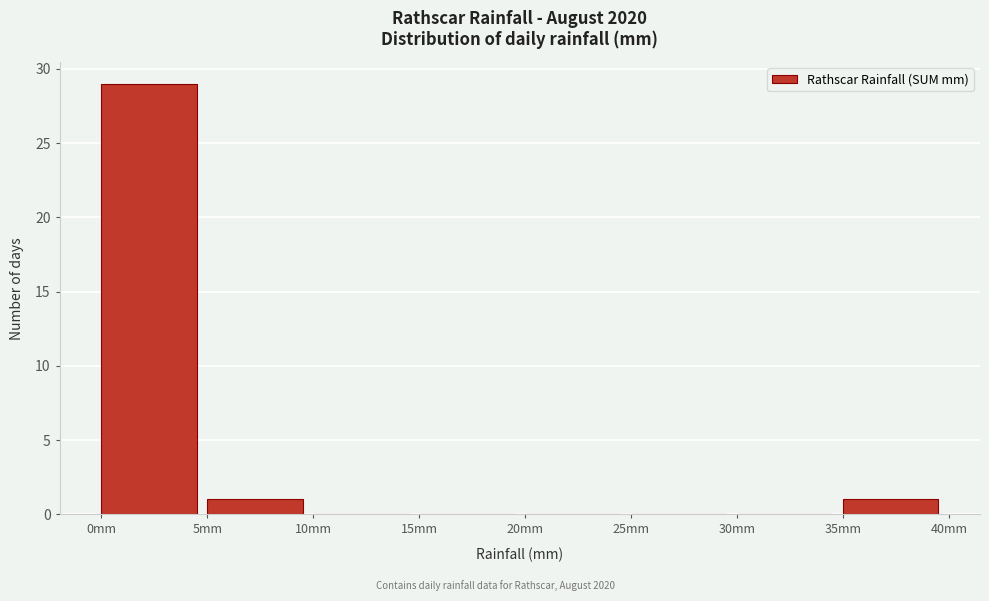

Reading left to right, transcribe this chart: for each bar, give the range it covers on the x-axis and its height. The values are not printed on the chart, so give them approximately, as read against the axis.

0 to 5: 29
5 to 10: 1
10 to 15: 0
15 to 20: 0
20 to 25: 0
25 to 30: 0
30 to 35: 0
35 to 40: 1